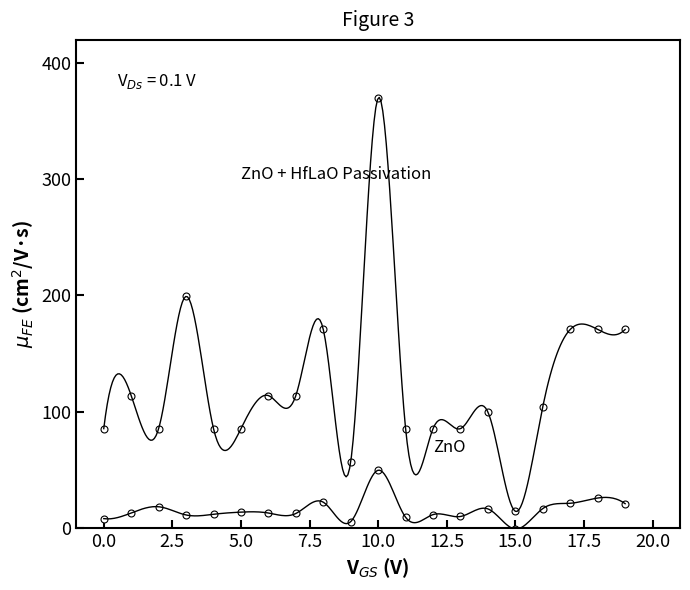

List the series in order of their overall mean, lowest first.

ZnO, ZnO + HfLaO Passivation